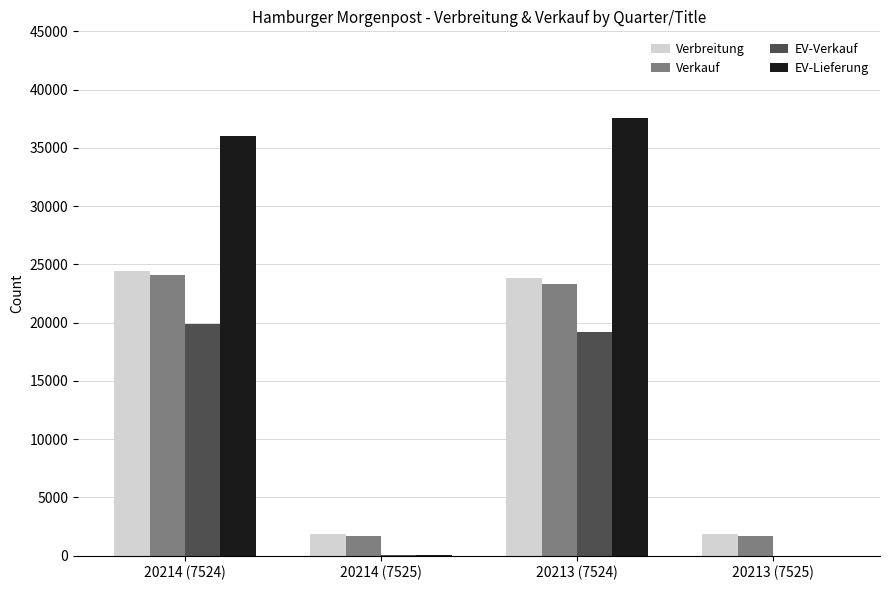

Count the number of data series in this chart.

4